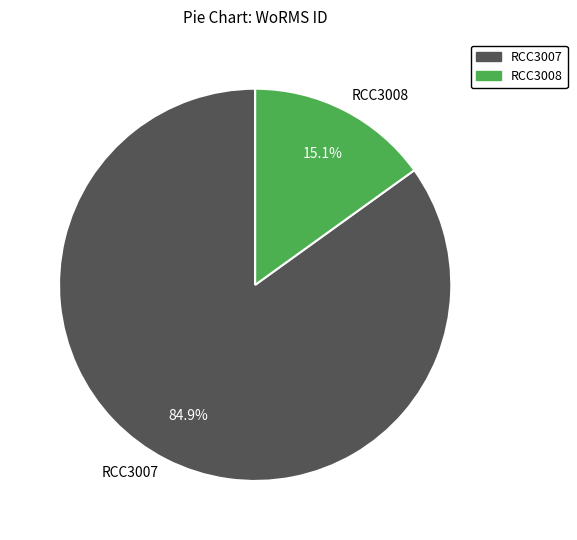

Is there a majority slice in this chart?

Yes